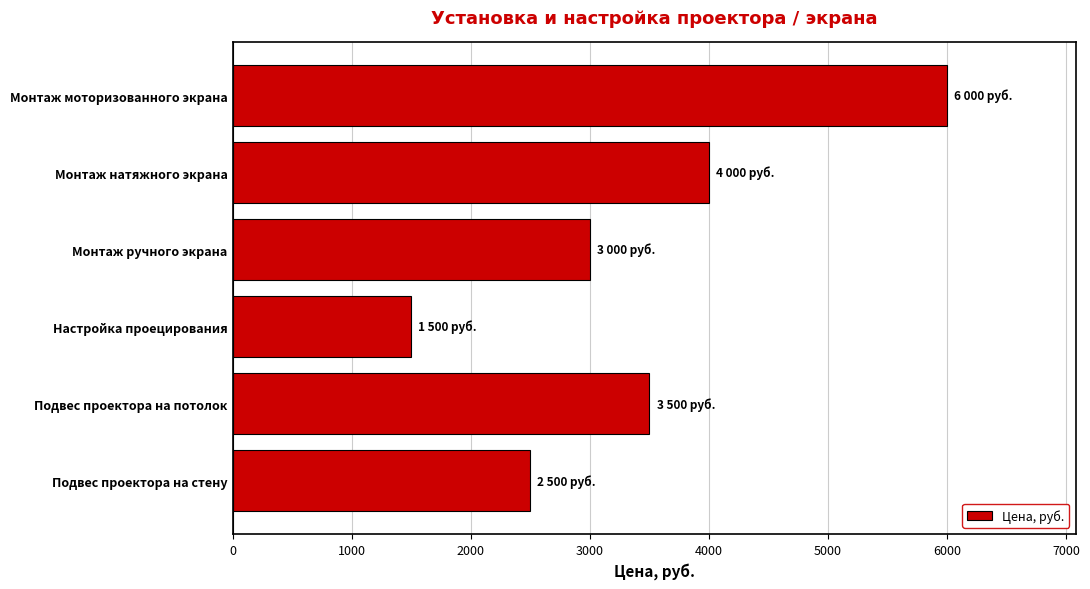

Rank the categories by value from highest to lowest.

Монтаж моторизованного экрана, Монтаж натяжного экрана, Подвес проектора на потолок, Монтаж ручного экрана, Подвес проектора на стену, Настройка проецирования